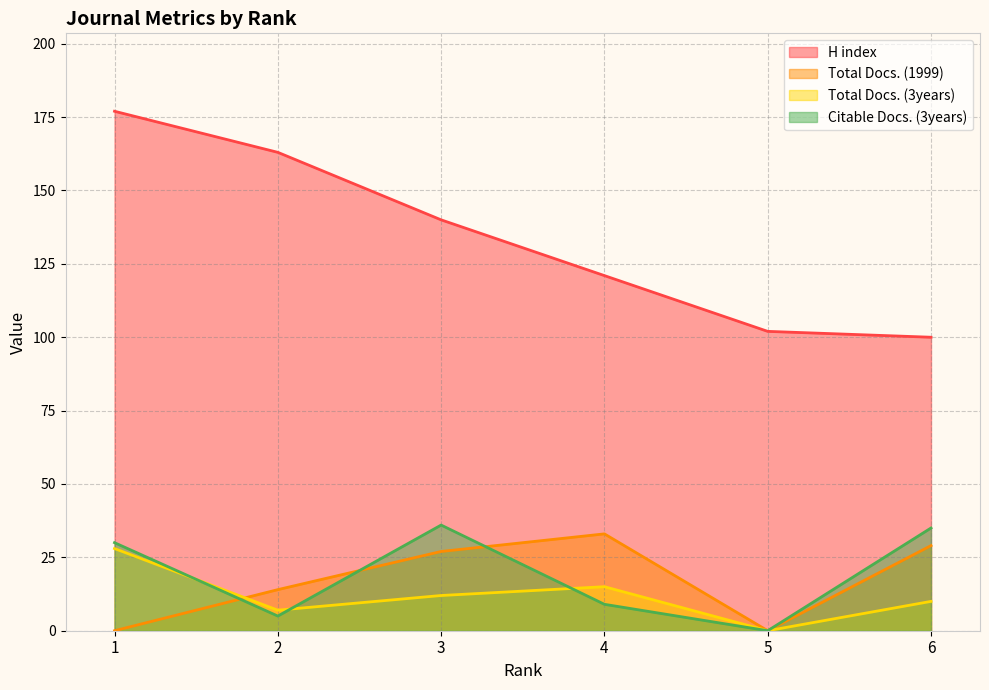

What is the total value across all series at 6?

174